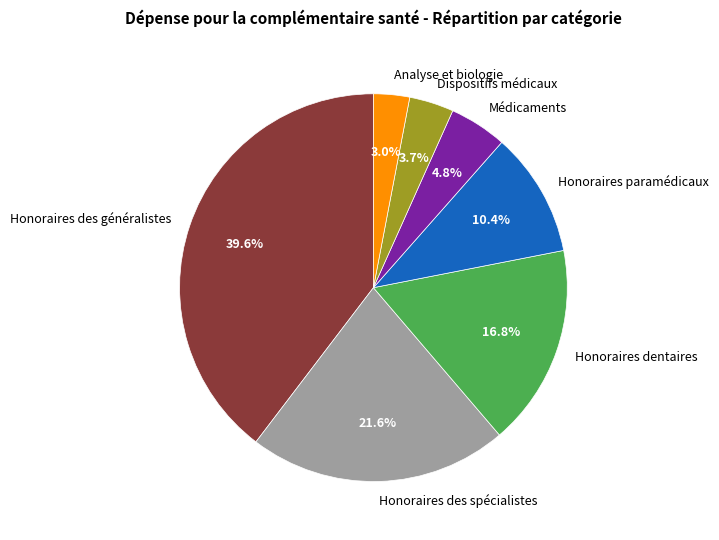

How many slices are in this pie chart?

7